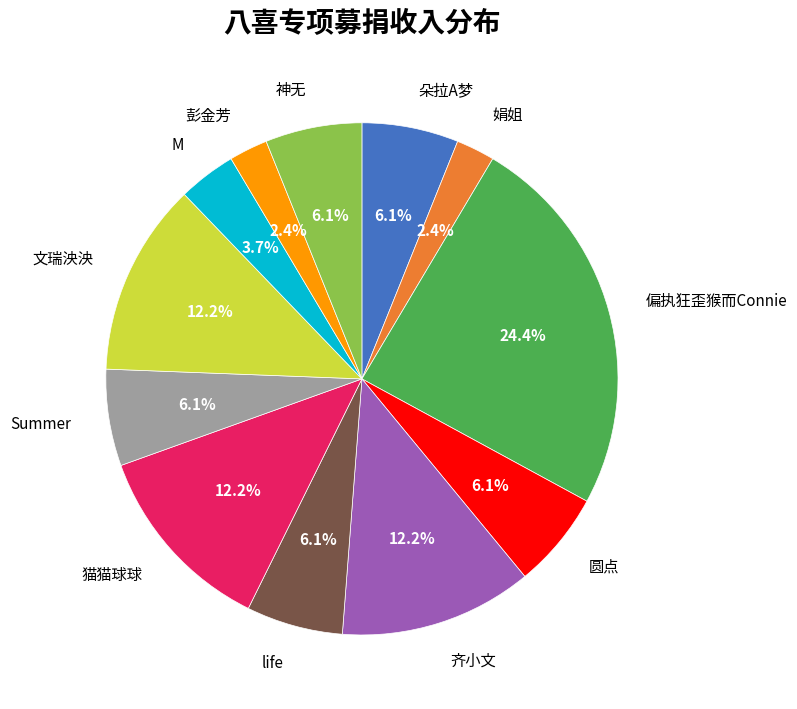

Does 彭金芳 account for over 50% of the chart?

No